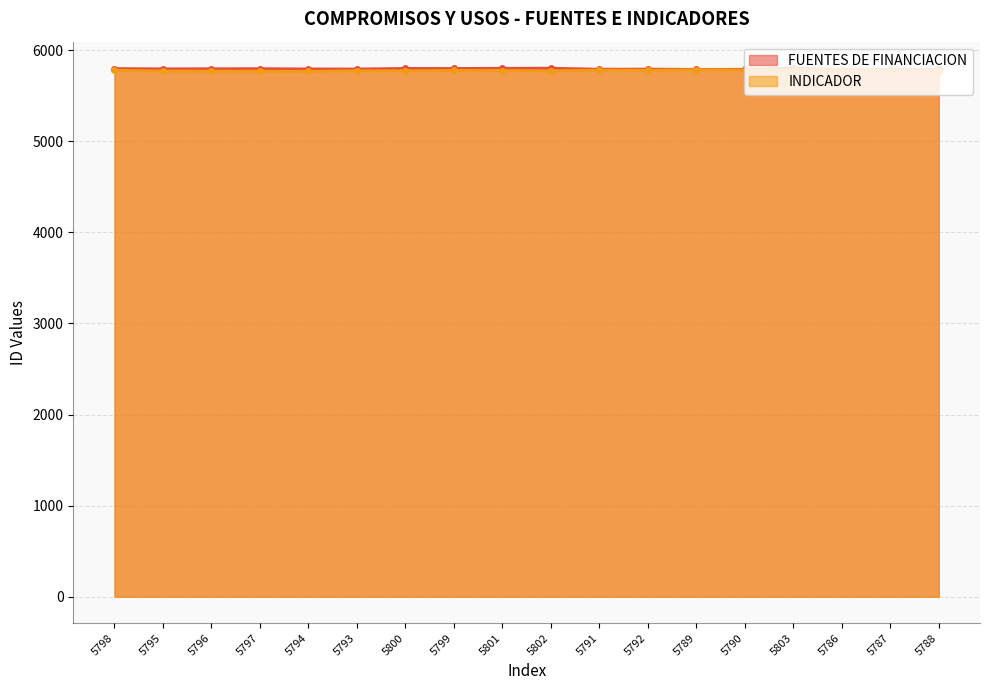

True or false: FUENTES DE FINANCIACION and INDICADOR cross at least once.

False